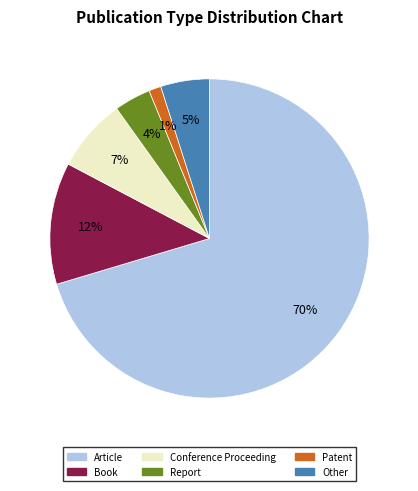

Which category has the smallest portion of the pie?

Patent